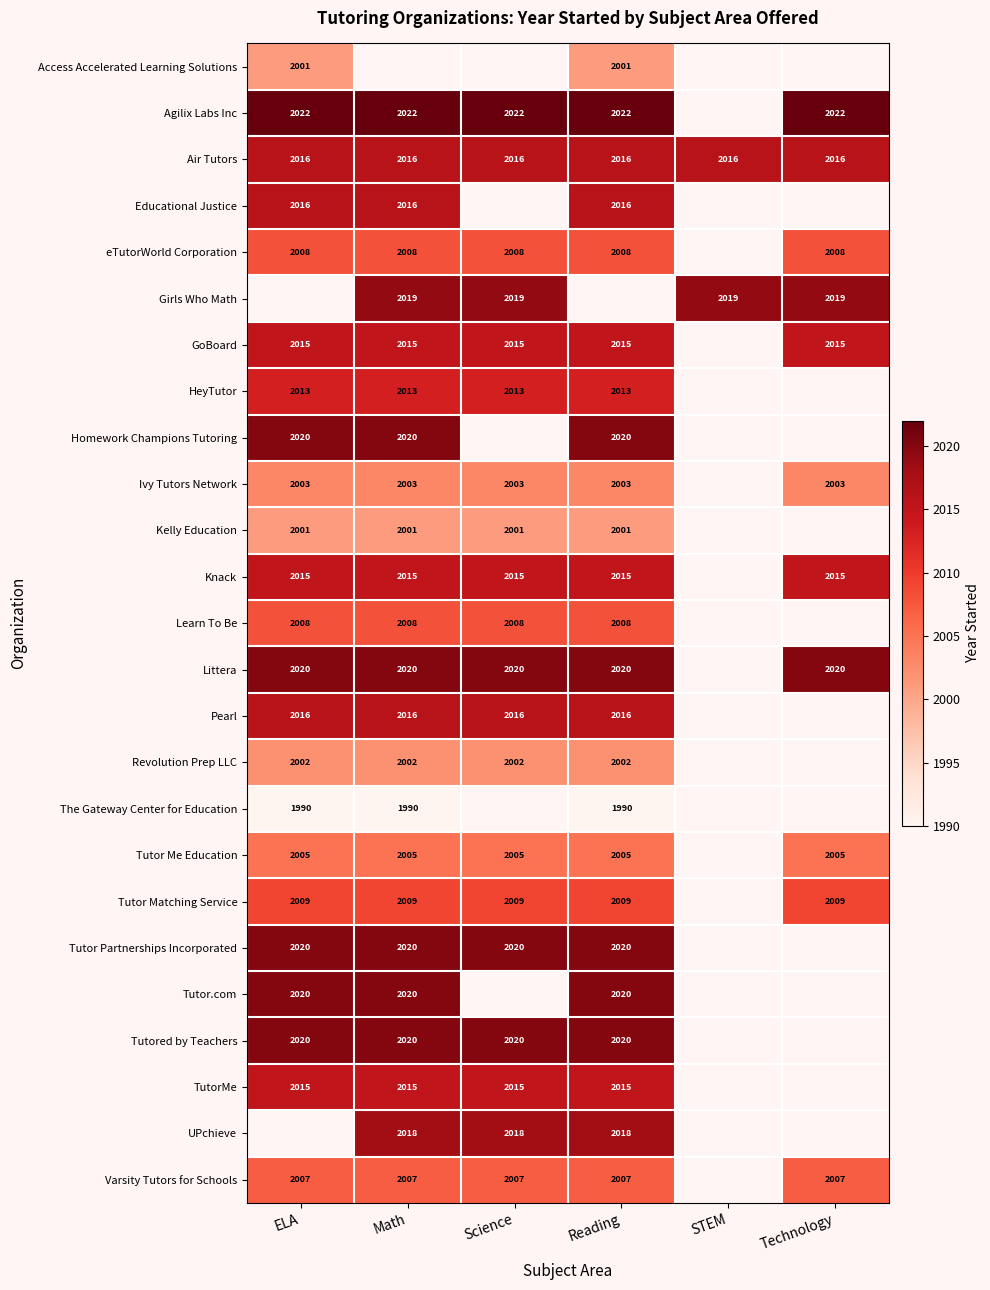

Count the number of data series in this chart.

25